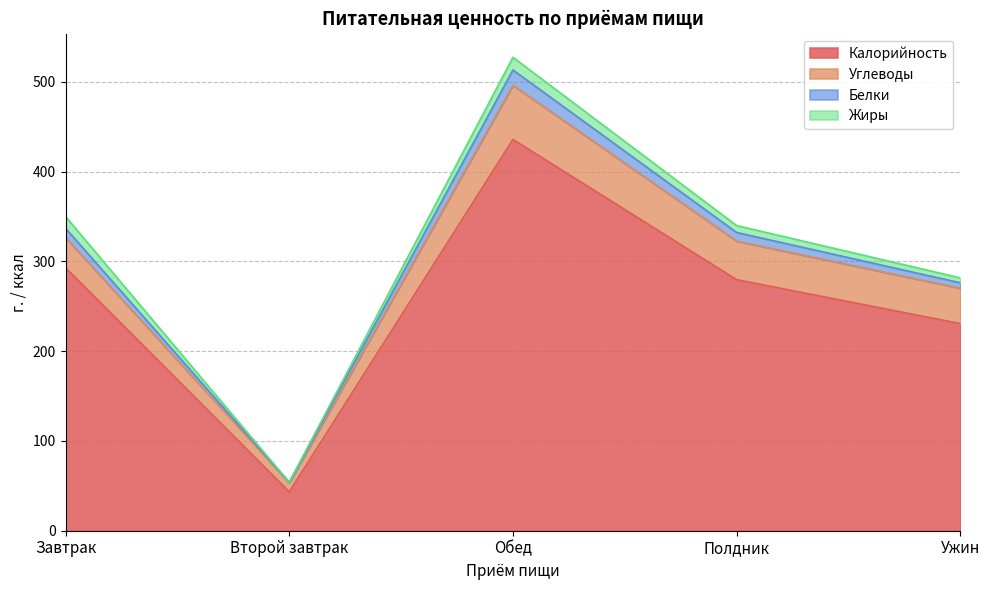

At which category does Белки reach its first local valley?

Второй завтрак